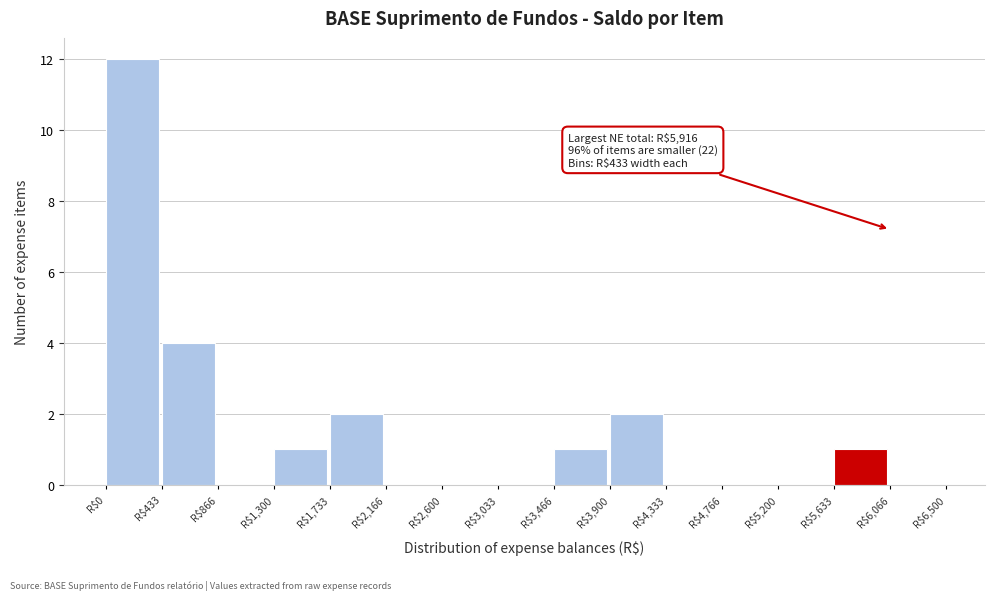

Over which range of the x-axis is the bar tallest?

0 to 450